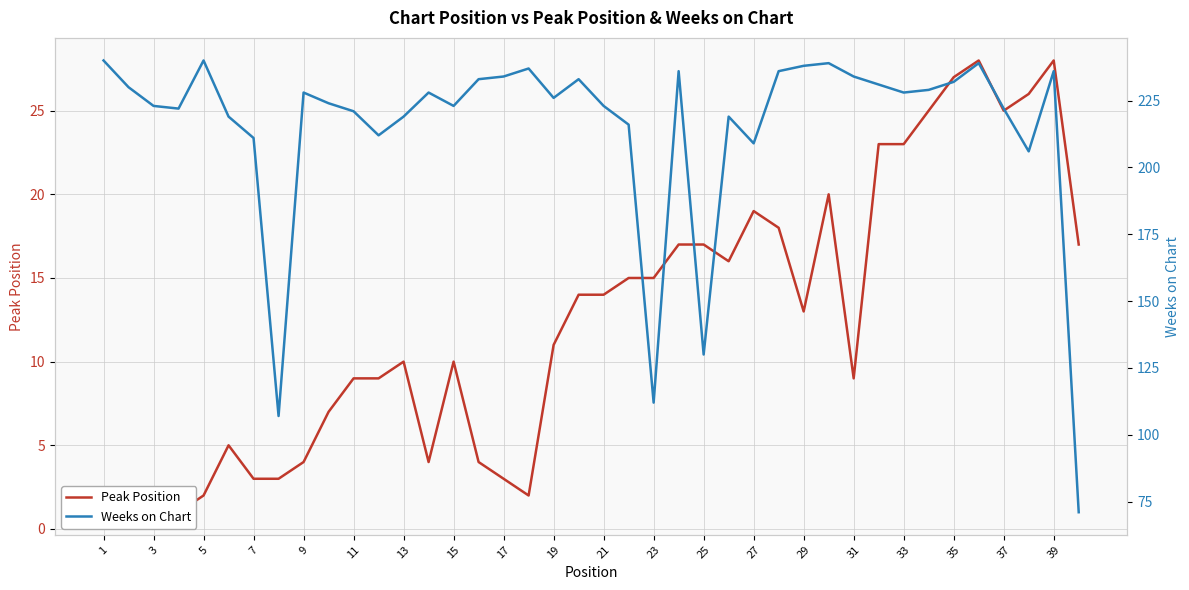

How many values in the Peak Position series exceed 13?

19